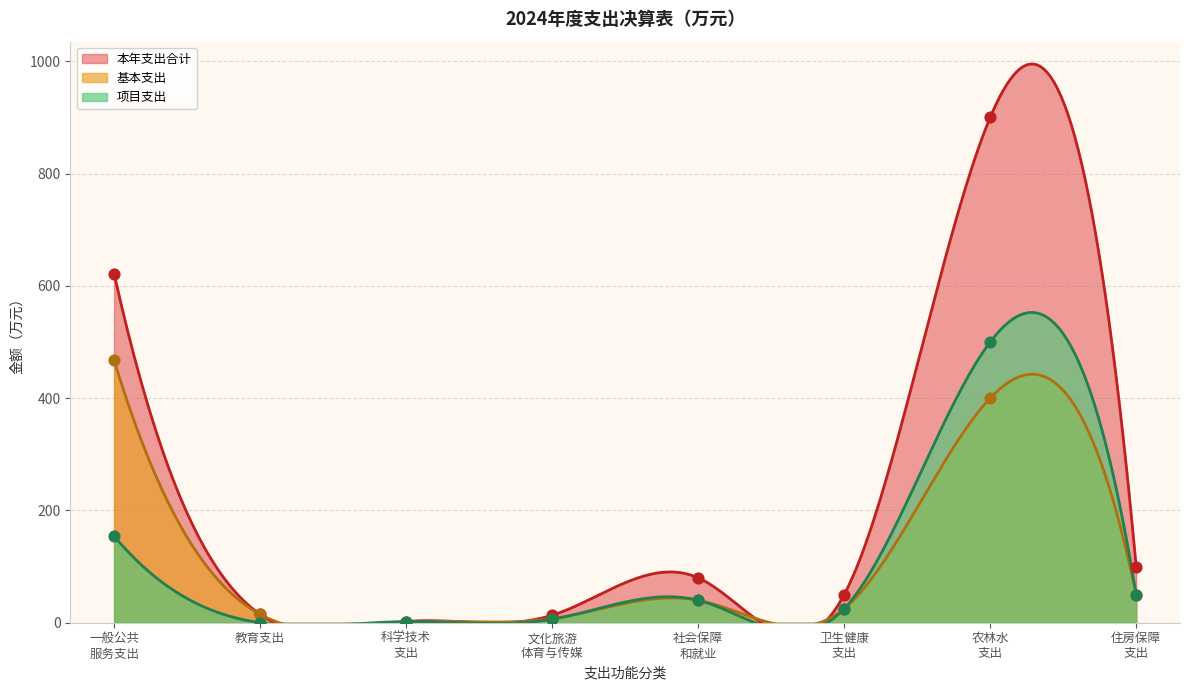

Which series reaches the minimum Y coordinate?

基本支出